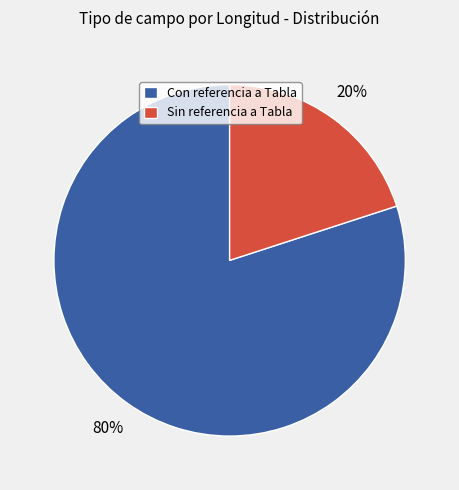

Do Sin referencia a Tabla and Con referencia a Tabla together represent more than half of the pie?

Yes